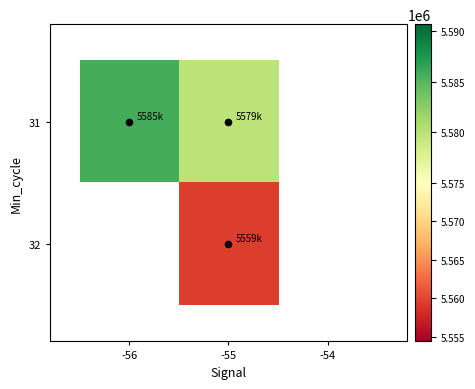

How many data points does each series have?

3